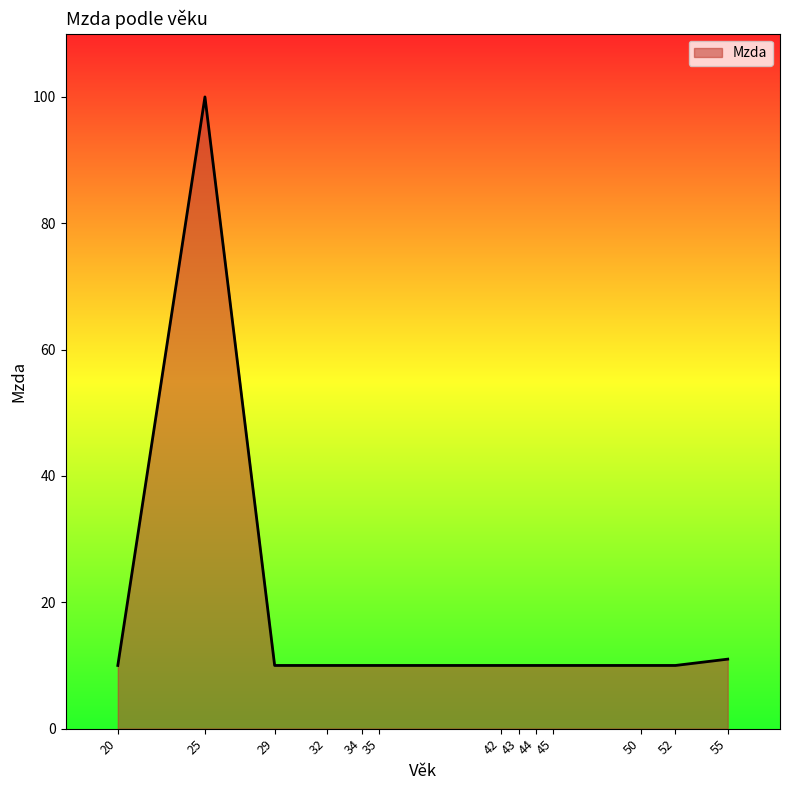

Is it true that the value at 45 is 10?

True